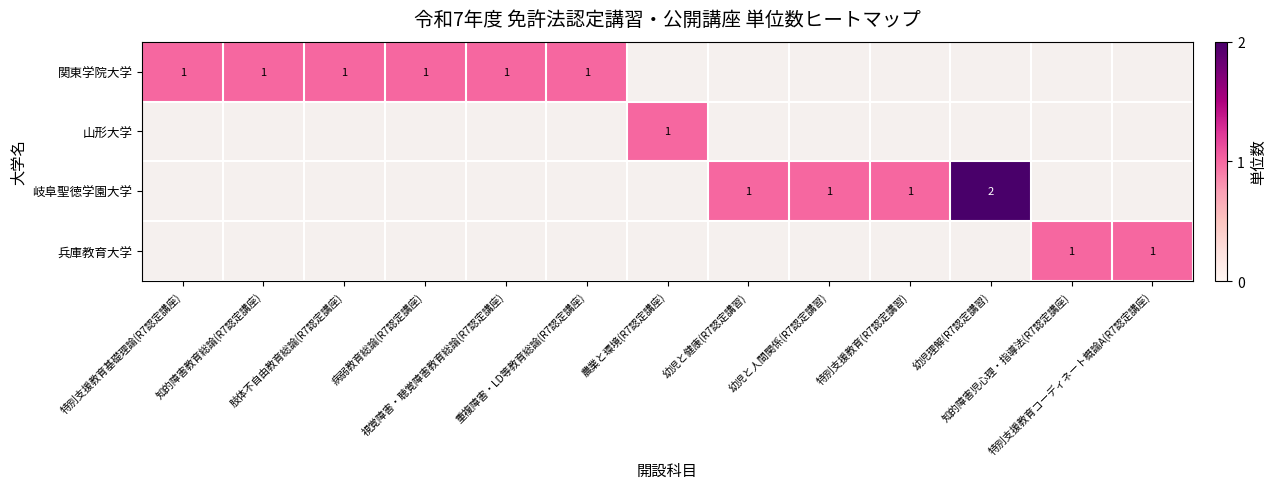

Is the value of 兵庫教育大学 at 視覚障害・聴覚障害教育総論(R7認定講座) greater than the value of 関東学院大学 at 肢体不自由教育総論(R7認定講座)?

No